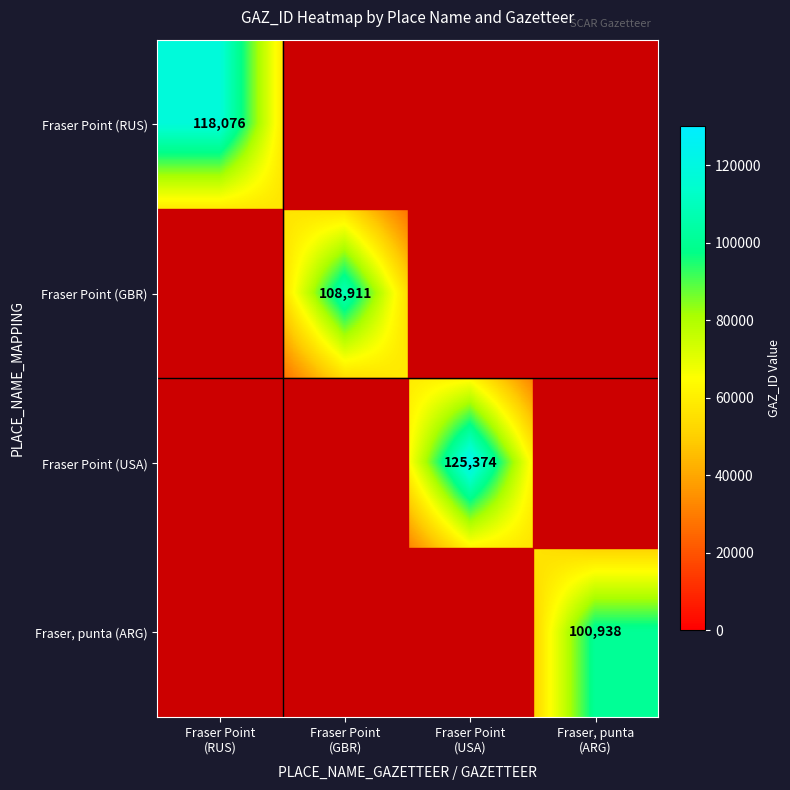

At Fraser Point (GBR), list the series in order from smallest to largest.

Fraser Point (RUS), Fraser Point (USA), Fraser, punta (ARG), Fraser Point (GBR)